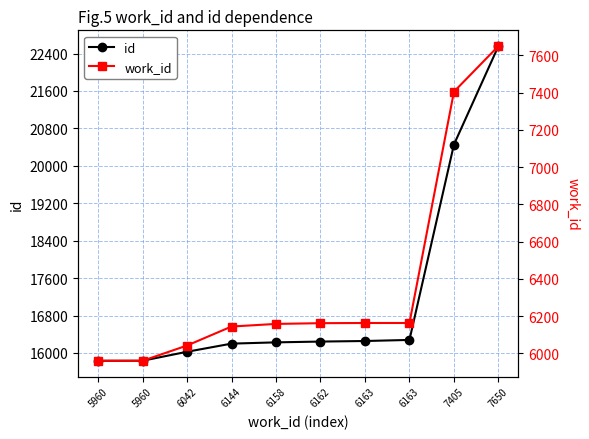

What is the total value across all series at 6042?

22068